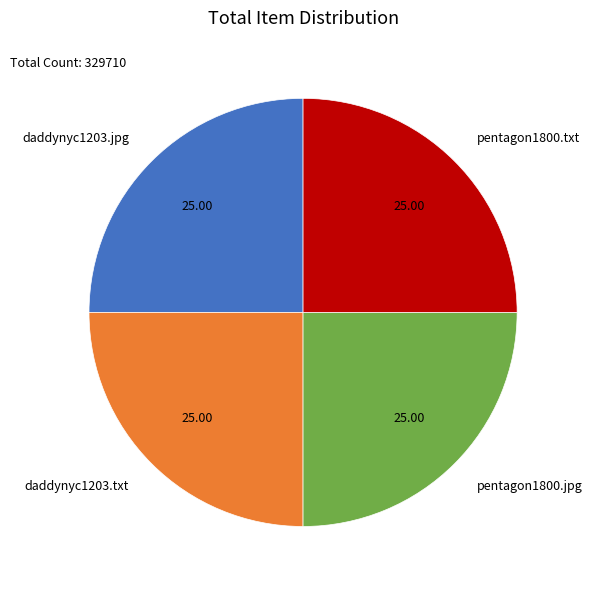

Is there a majority slice in this chart?

No